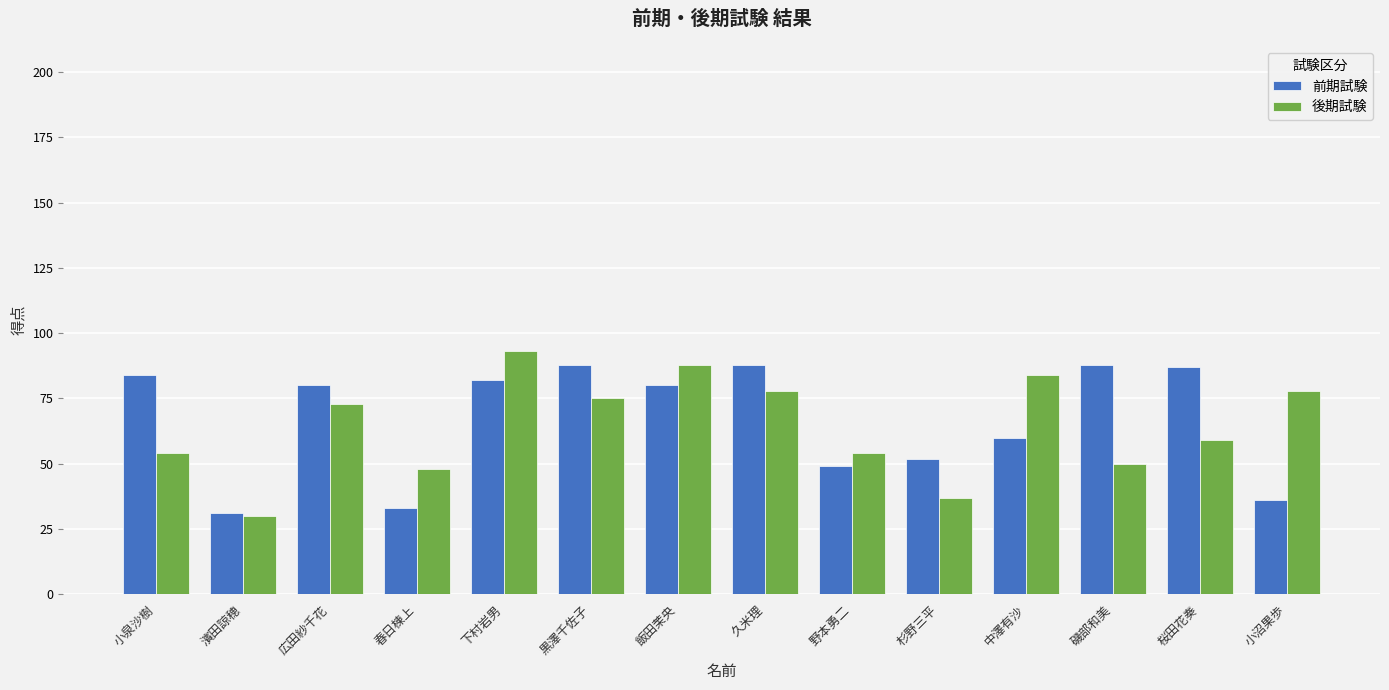

Reading left to right, transcribe all the data shown in this chart.

前期試験: 84	31	80	33	82	88	80	88	49	52	60	88	87	36
後期試験: 54	30	73	48	93	75	88	78	54	37	84	50	59	78